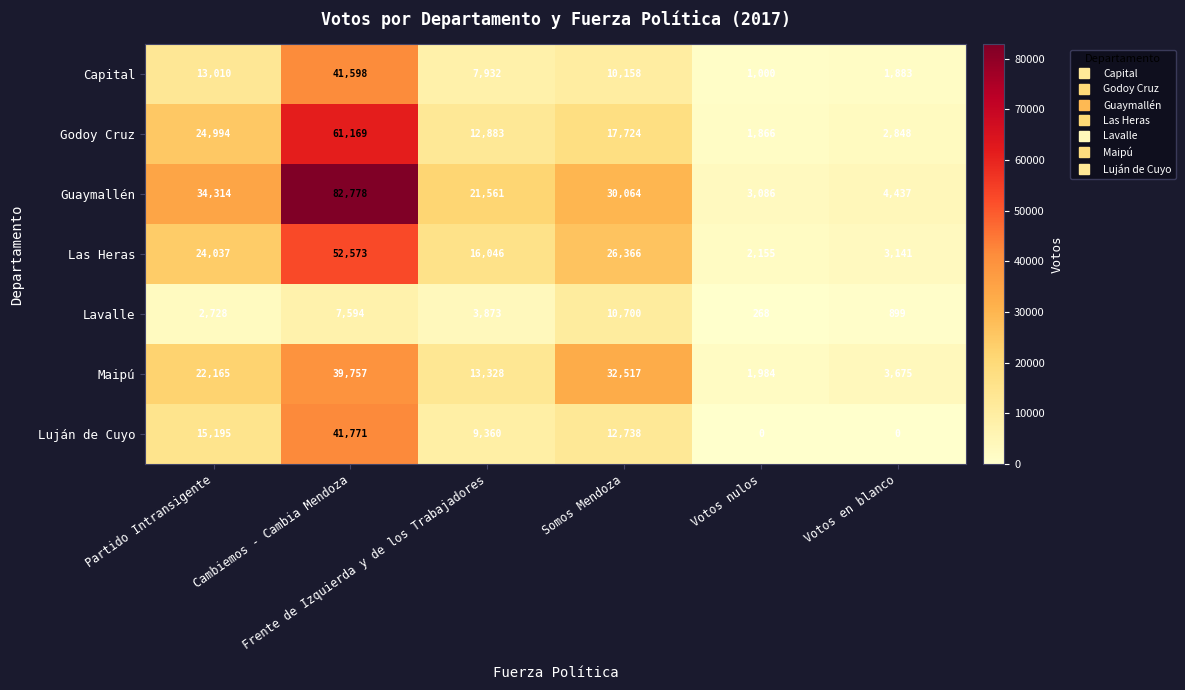

What is the average value of the Luján de Cuyo series?

13177